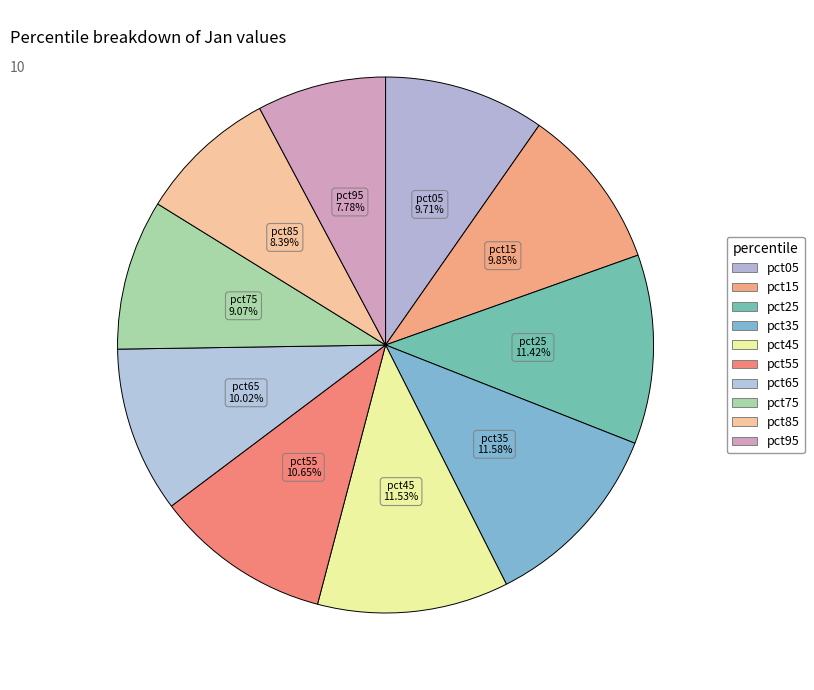

How many slices are in this pie chart?

10